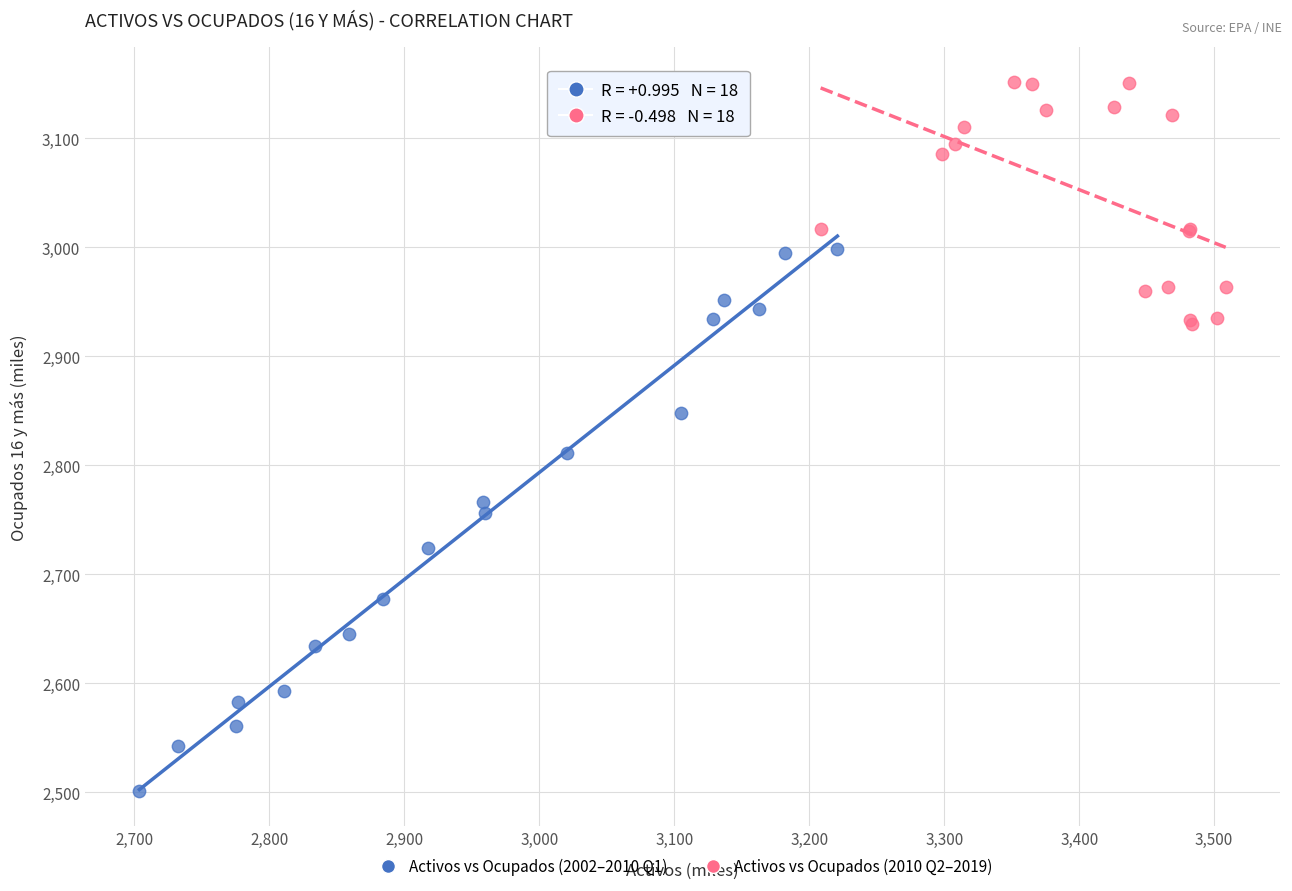

What are all the series names shown in the legend?

Activos vs Ocupados (2002–2010 Q1), Activos vs Ocupados (2010 Q2–2019)